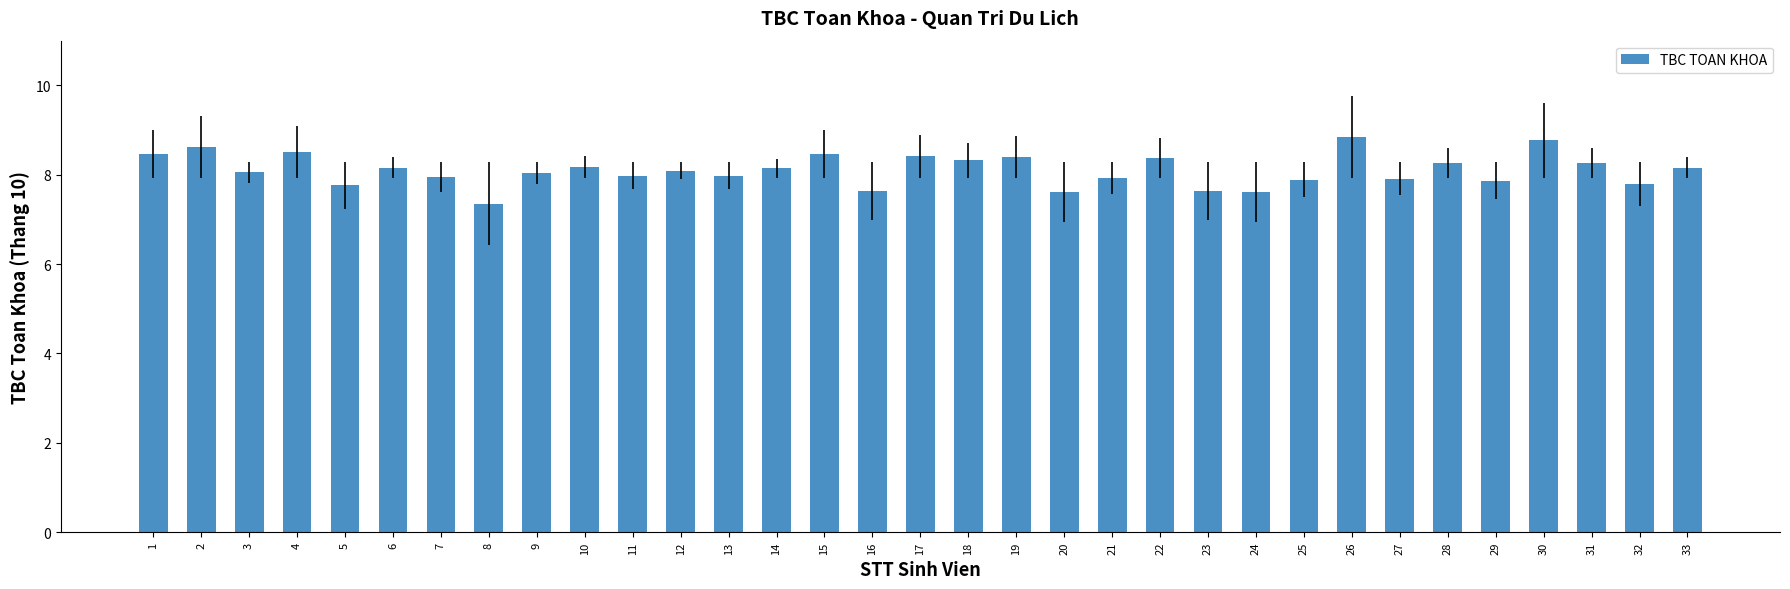

Is it true that the value at 25 is 7.9?

True